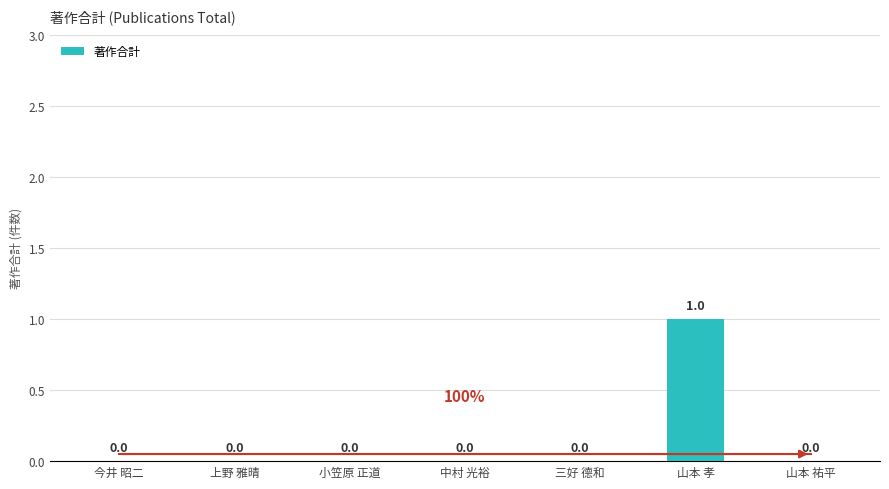

At which category does the chart reach its peak across all series?

山本 孝